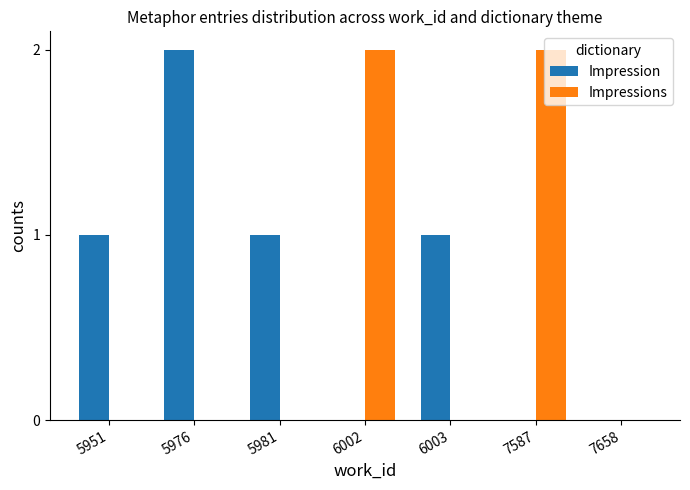

What is the sum of all Impressions values?

4